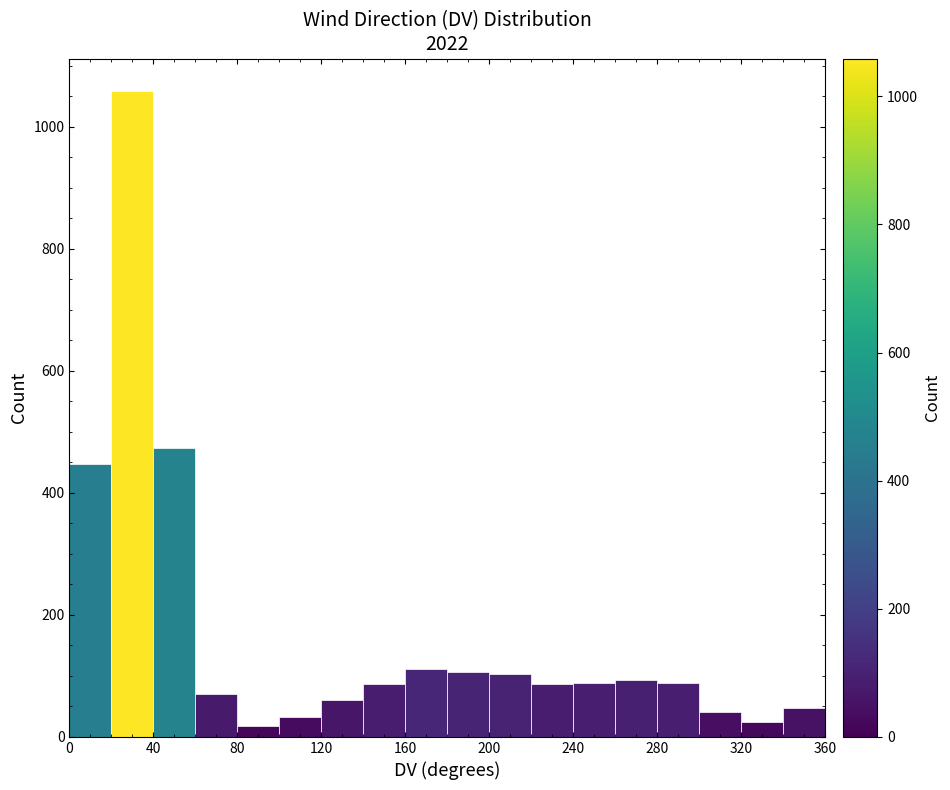

Reading left to right, transcribe this chart: for each bar, give the range it covers on the x-axis and its height. The values are not printed on the chart, so give them approximately, as read against the axis.

0 to 20: 440
20 to 40: 1060
40 to 60: 480
60 to 80: 80
80 to 100: under 20
100 to 120: 40
120 to 140: 60
140 to 160: 80
160 to 180: 120
180 to 200: 100
200 to 220: 100
220 to 240: 80
240 to 260: 80
260 to 280: 100
280 to 300: 80
300 to 320: 40
320 to 340: 20
340 to 360: 40